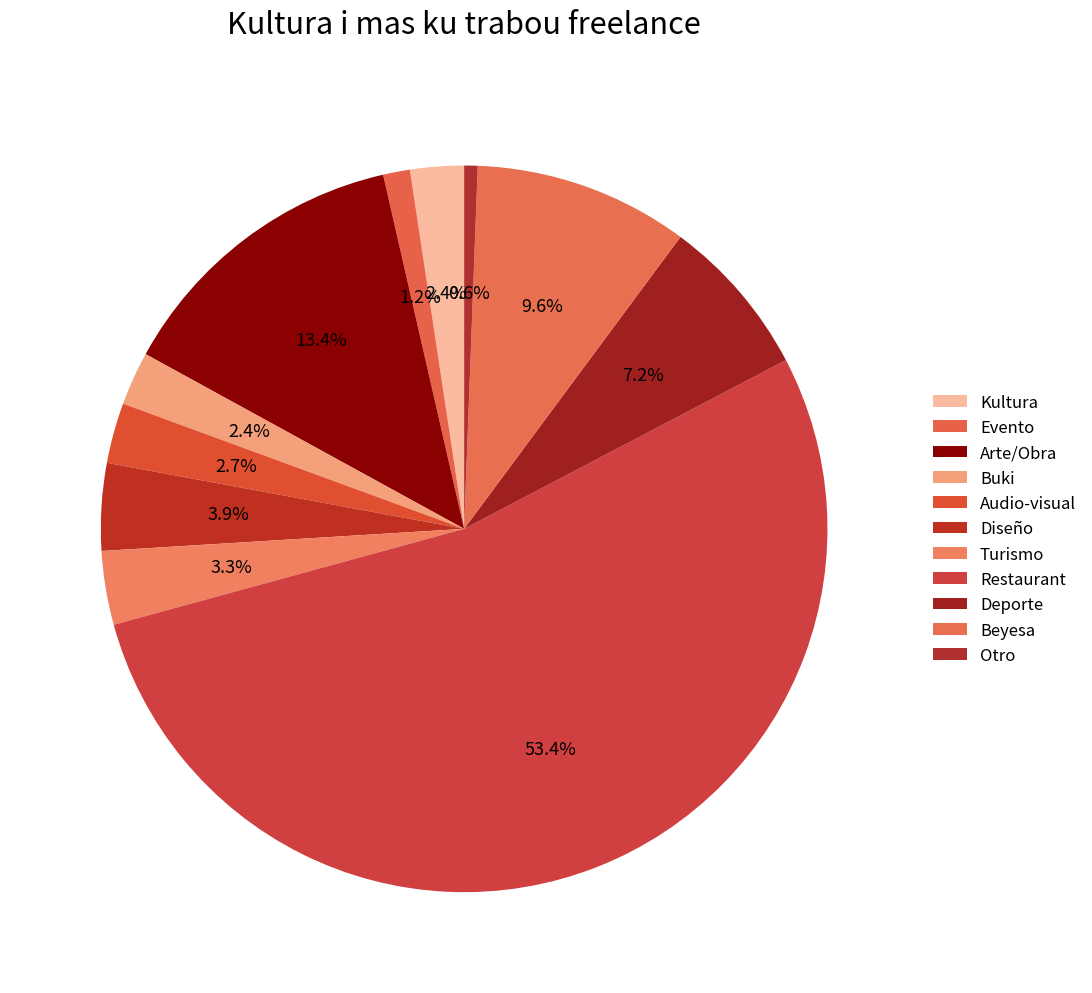

To the nearest percent, what percentage of the pie is Arte/Obra?

13%